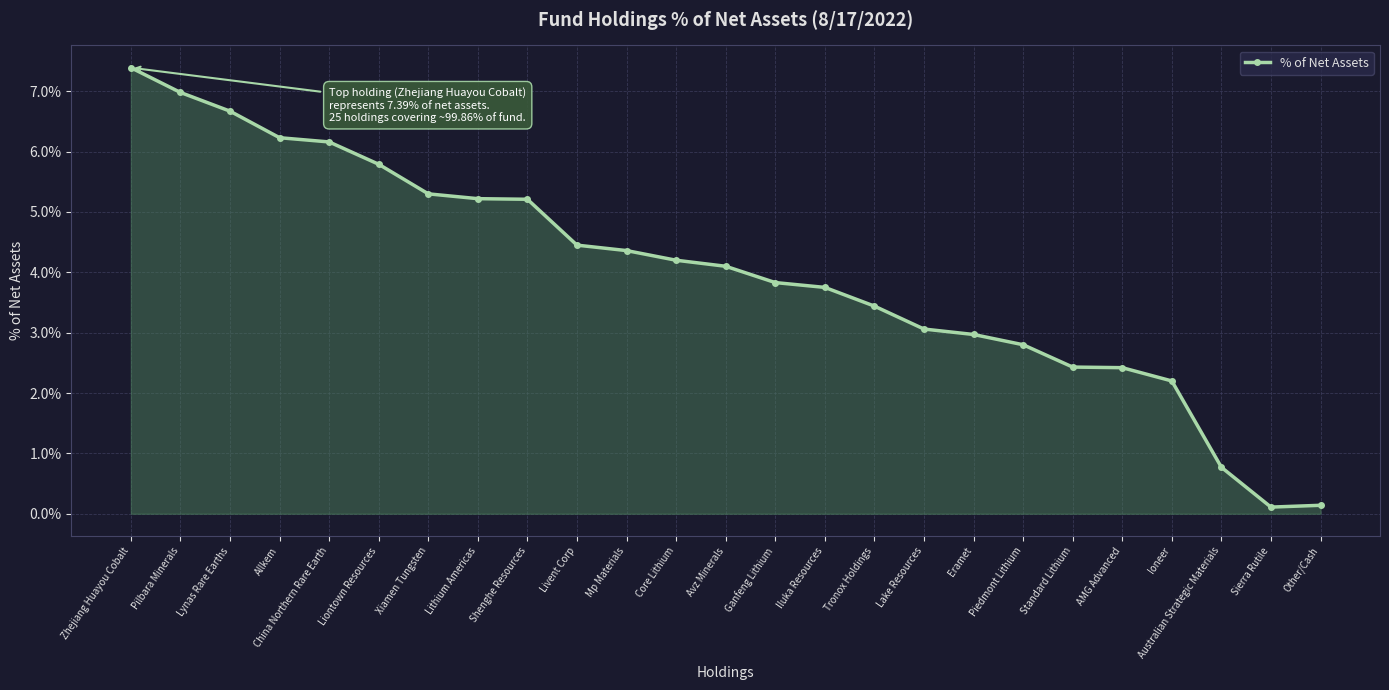

True or false: the data shows 5.7 at Ganfeng Lithium.

False